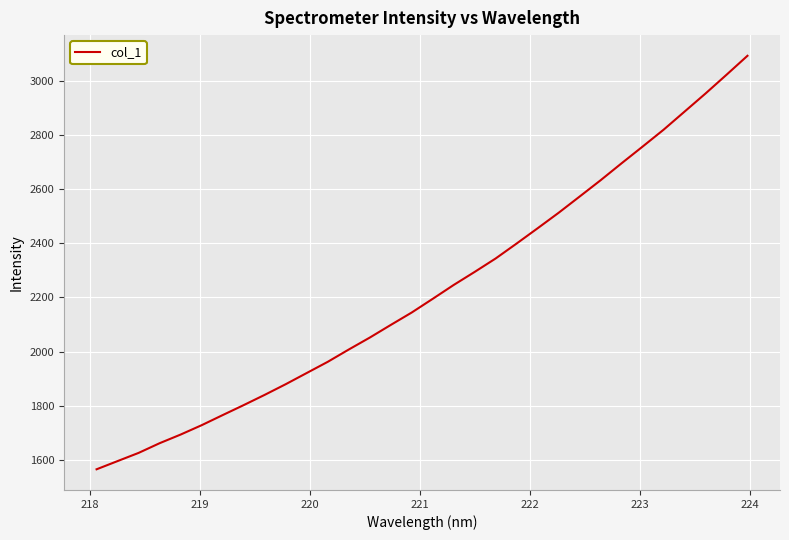

What is the difference between the maximum and minimum values?

1528.3